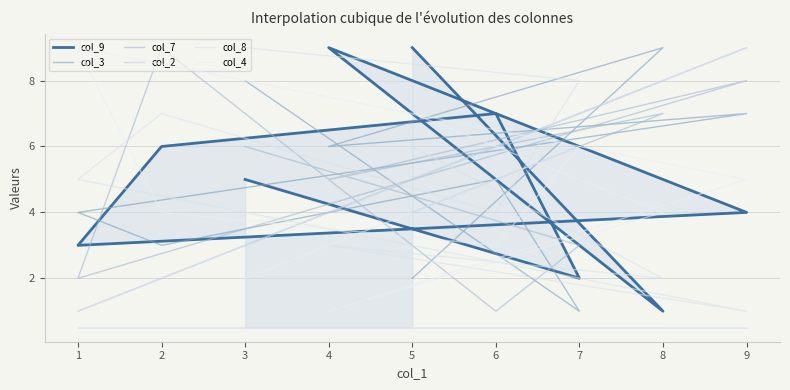

True or false: col_8 and col_3 cross at least once.

True